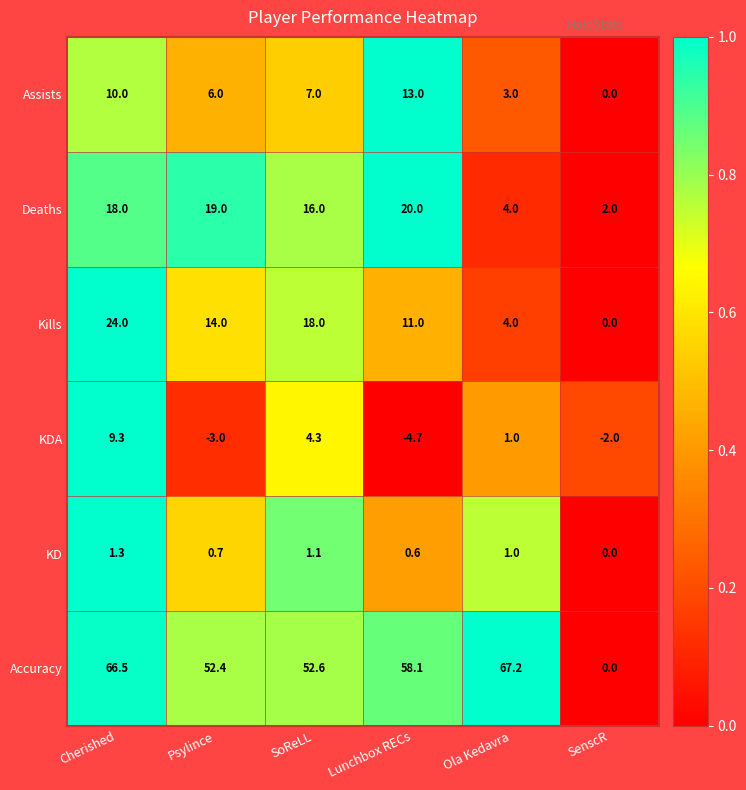

Which series has the largest total across all categories?

Accuracy